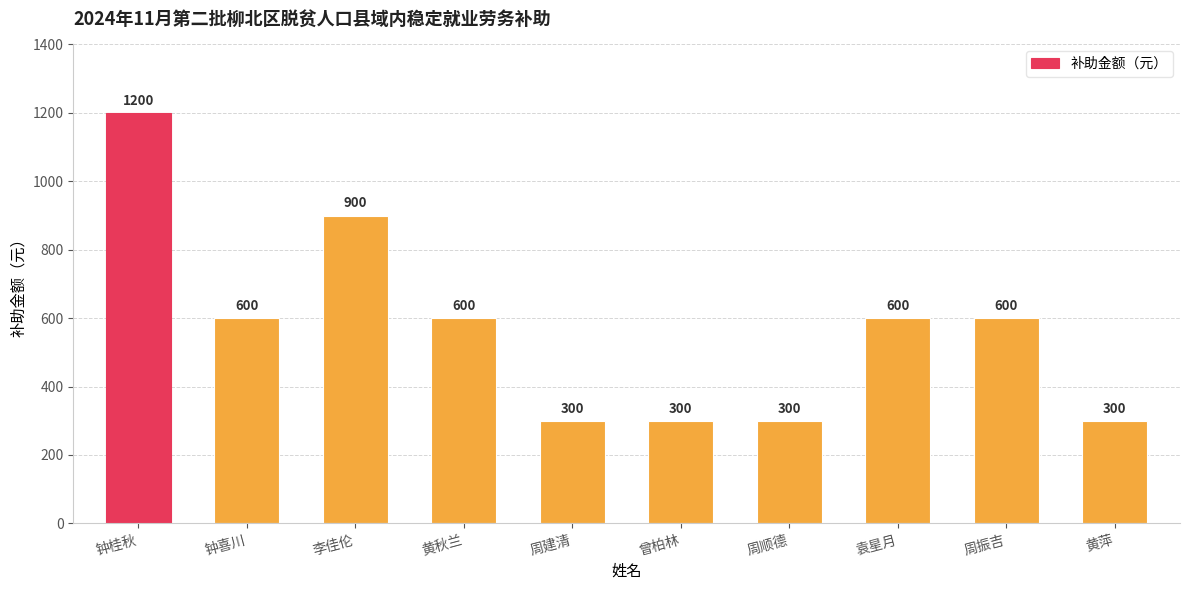

What is the label of the 2nd bar from the right?

周振吉